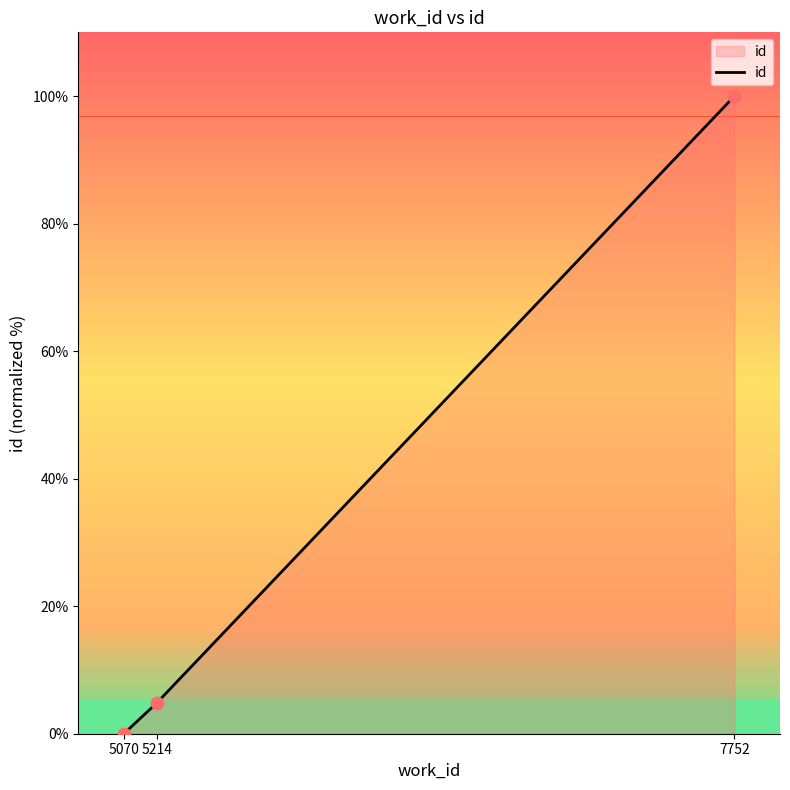

Between 7752 and 5070, which is larger?

7752